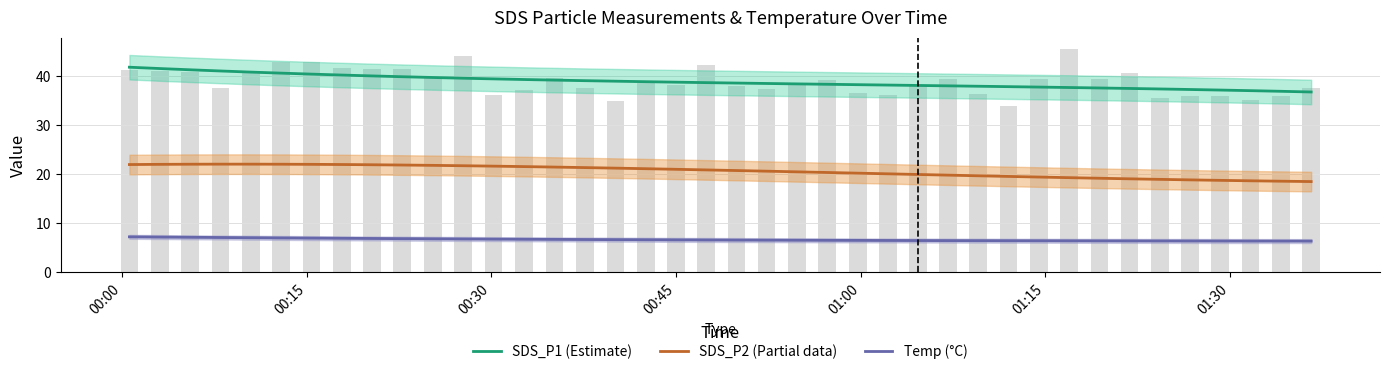

At how many categories does at least one series exceed 12?

40